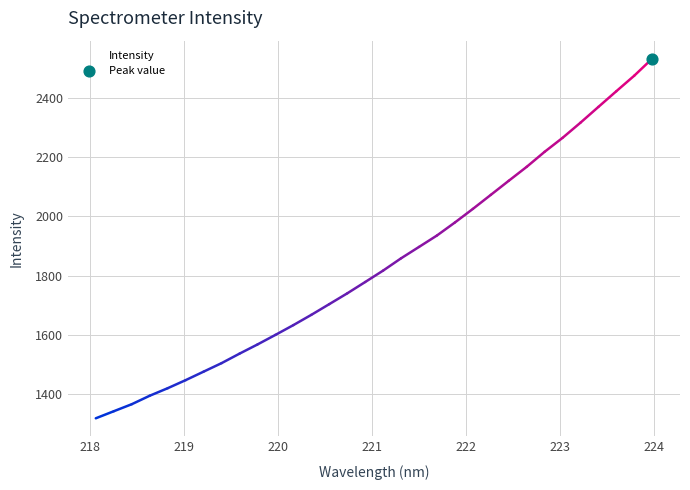

What is the difference between the maximum and minimum values?

1214.4